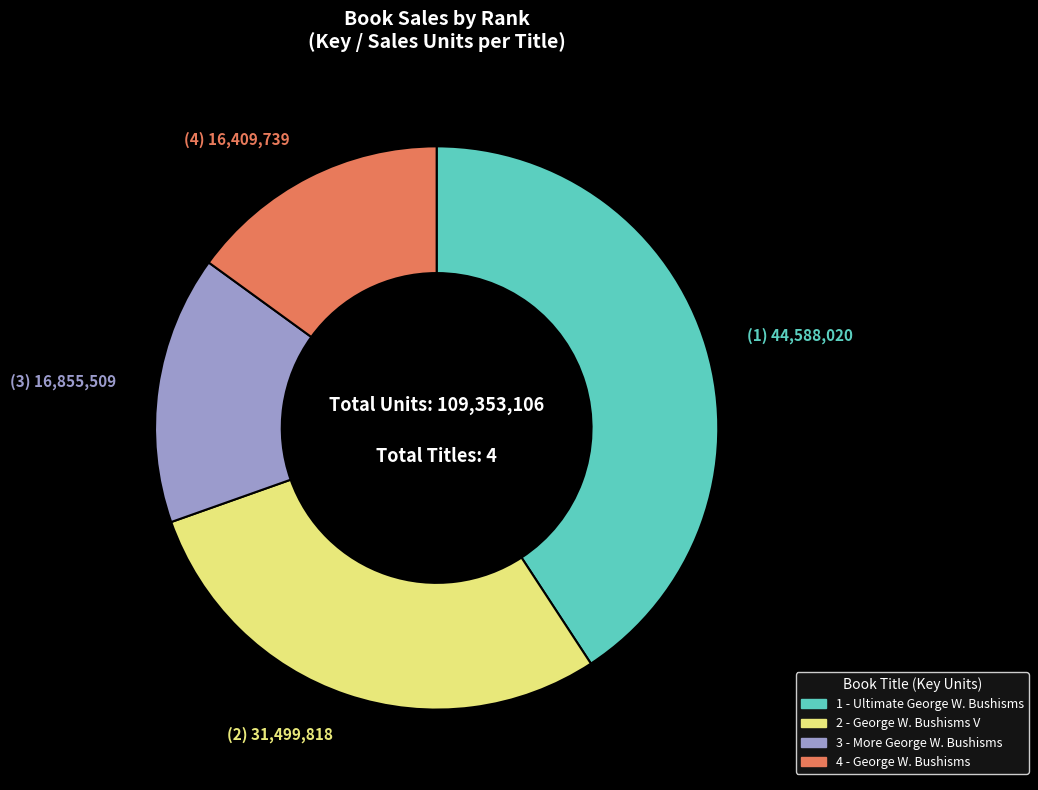

Is the sum of 1 - Ultimate George W. Bushisms and 4 - George W. Bushisms greater than half?

Yes